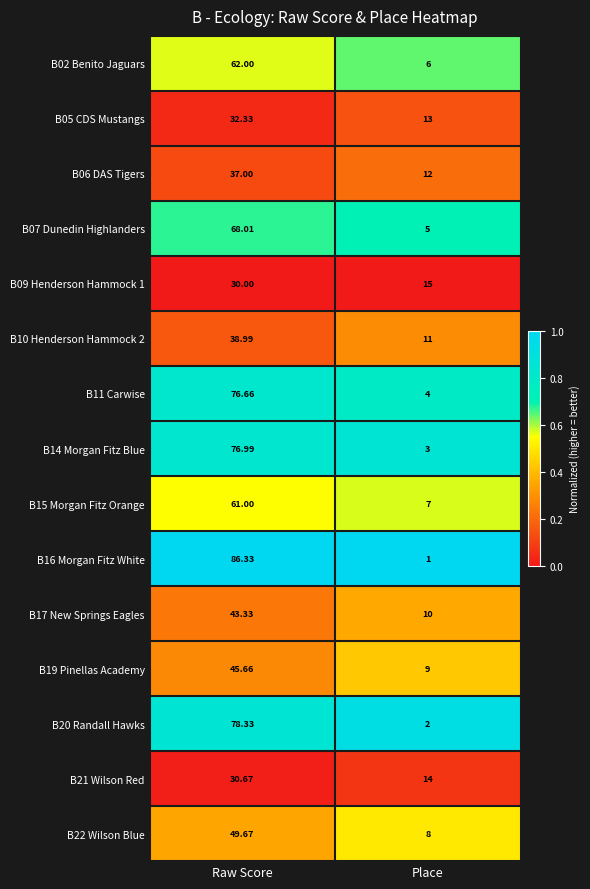

Is the value of B15 Morgan Fitz Orange at Raw Score greater than the value of B07 Dunedin Highlanders at Place?

Yes